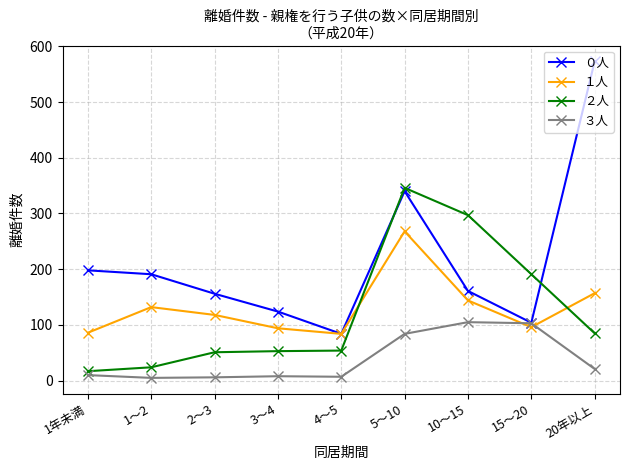

What are all the series names shown in the legend?

０人, １人, ２人, ３人